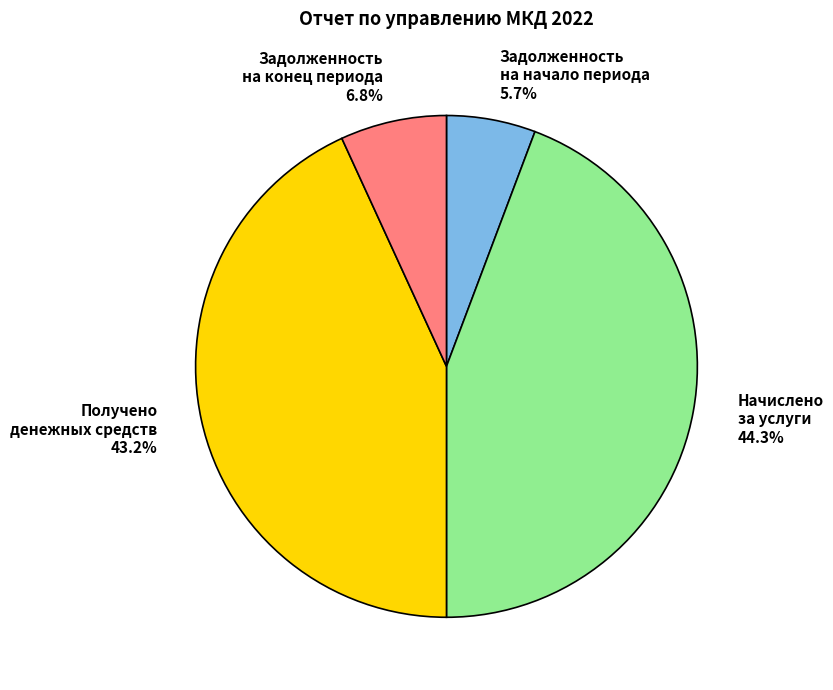

How many slices are in this pie chart?

4